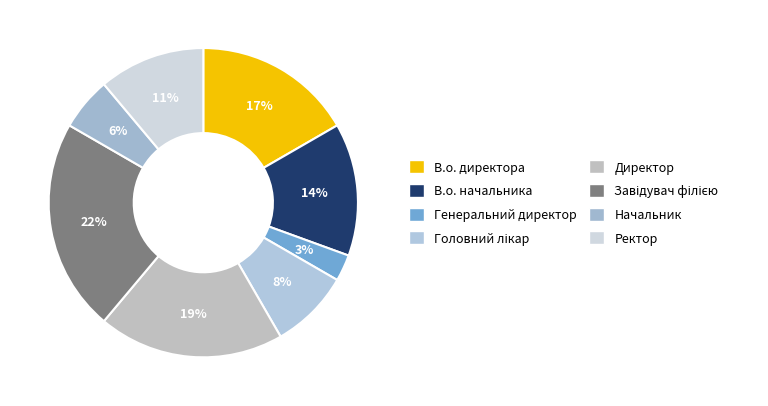

To the nearest percent, what is the average slice percentage?

12%